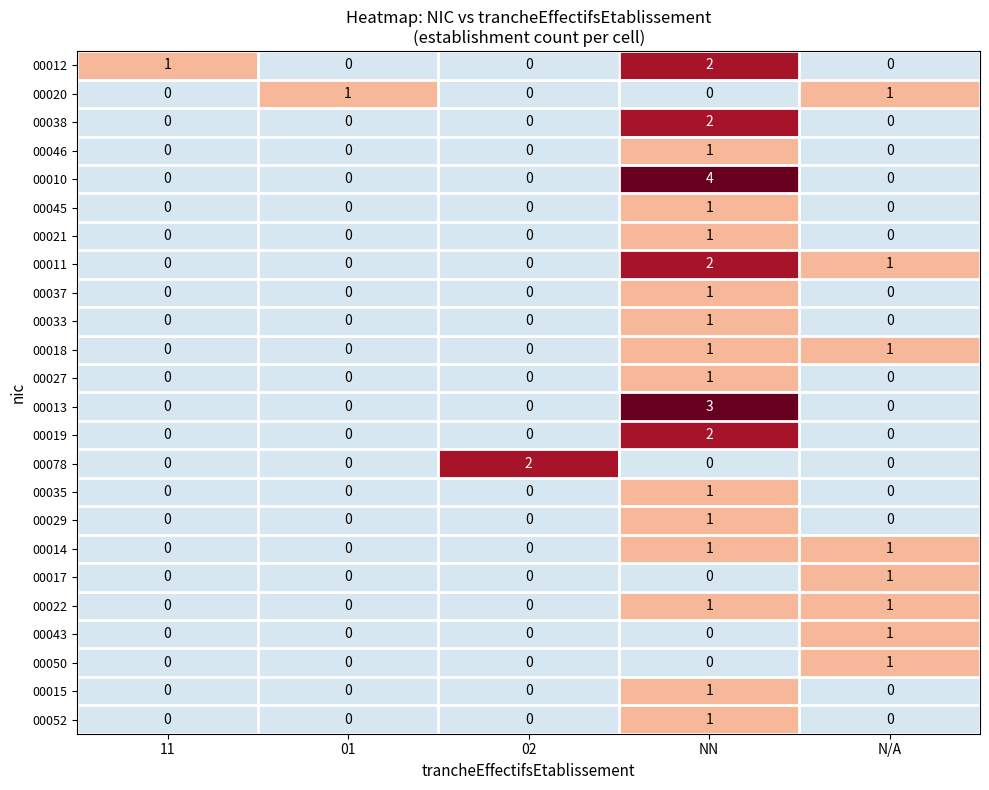

The value of 00029 at 02 is 0. True or false?

True